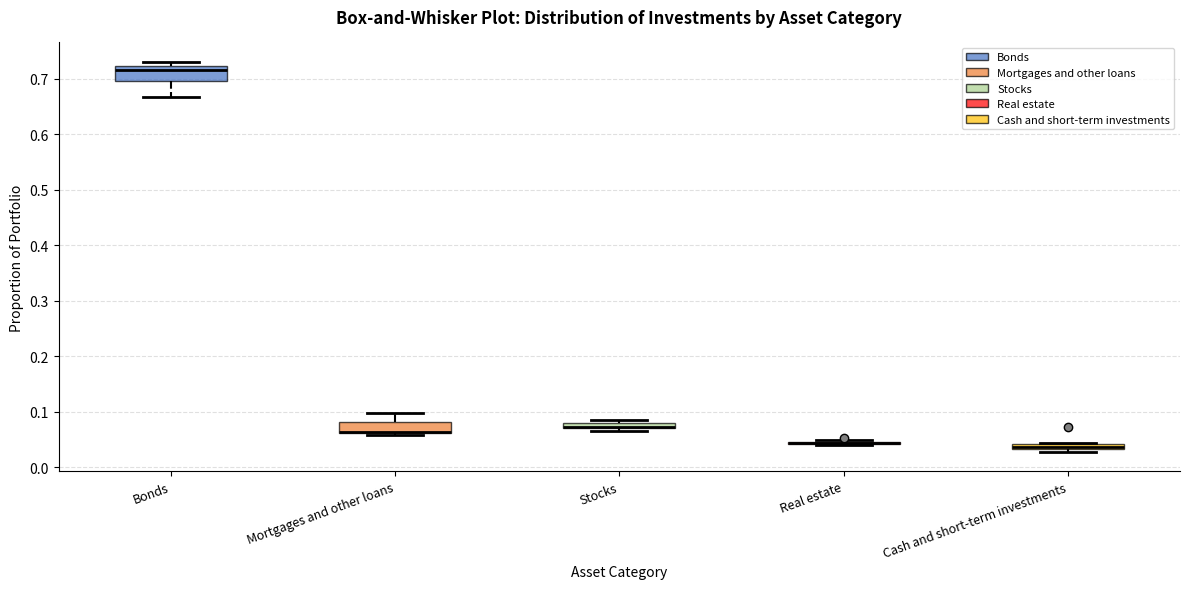

Where is the lower edge of the box for Mortgages and other loans on the y-axis? The values are not printed on the chart, so give them approximately, as read against the axis.

0.06